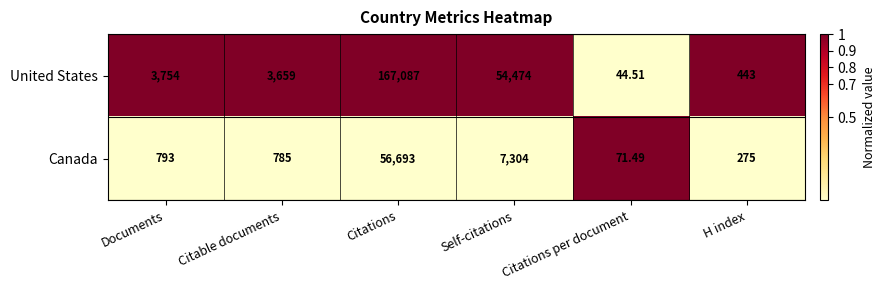

At which label is Canada closest to 28382?

Self-citations